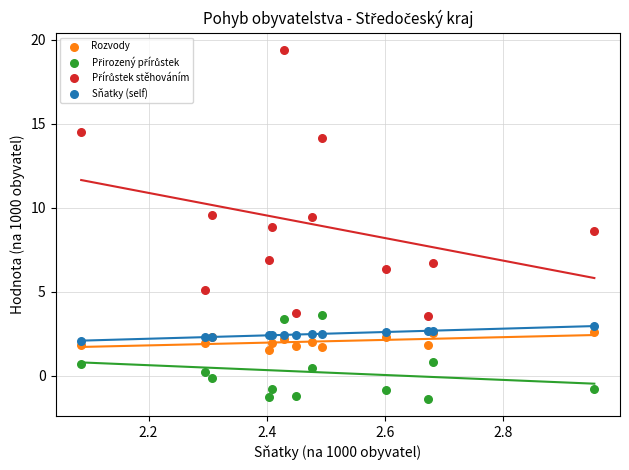

What is the X range (max minus min) for the scatter plot?

0.9